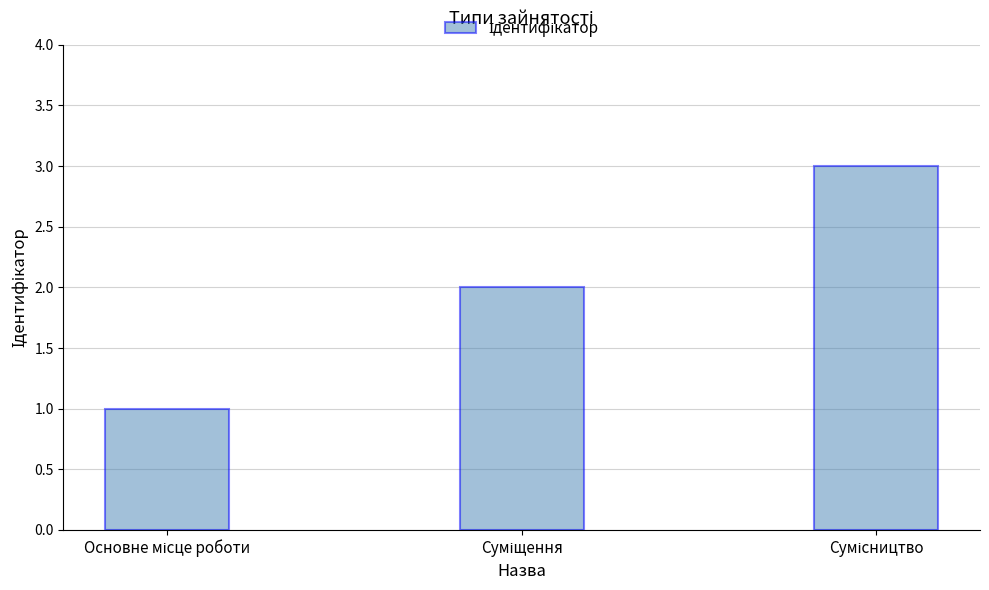

What is the greatest value displayed?

3